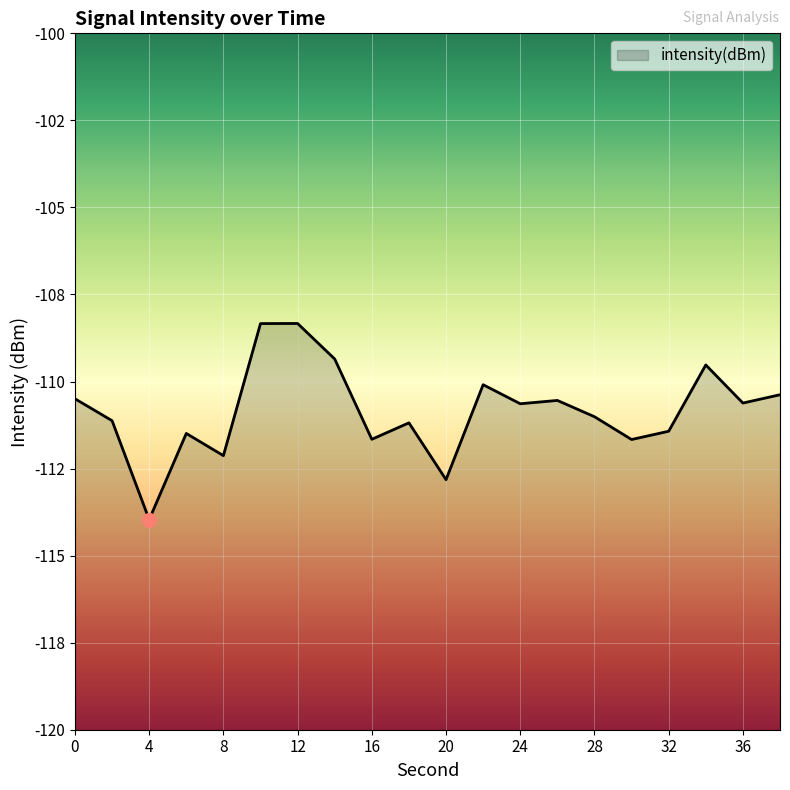

What is the approximate value at 36?

-110.6